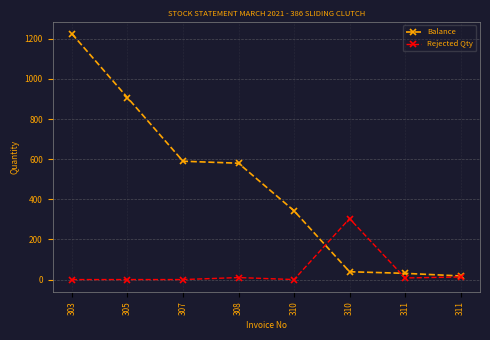

Does the chart display data point markers on the line(s)?

Yes